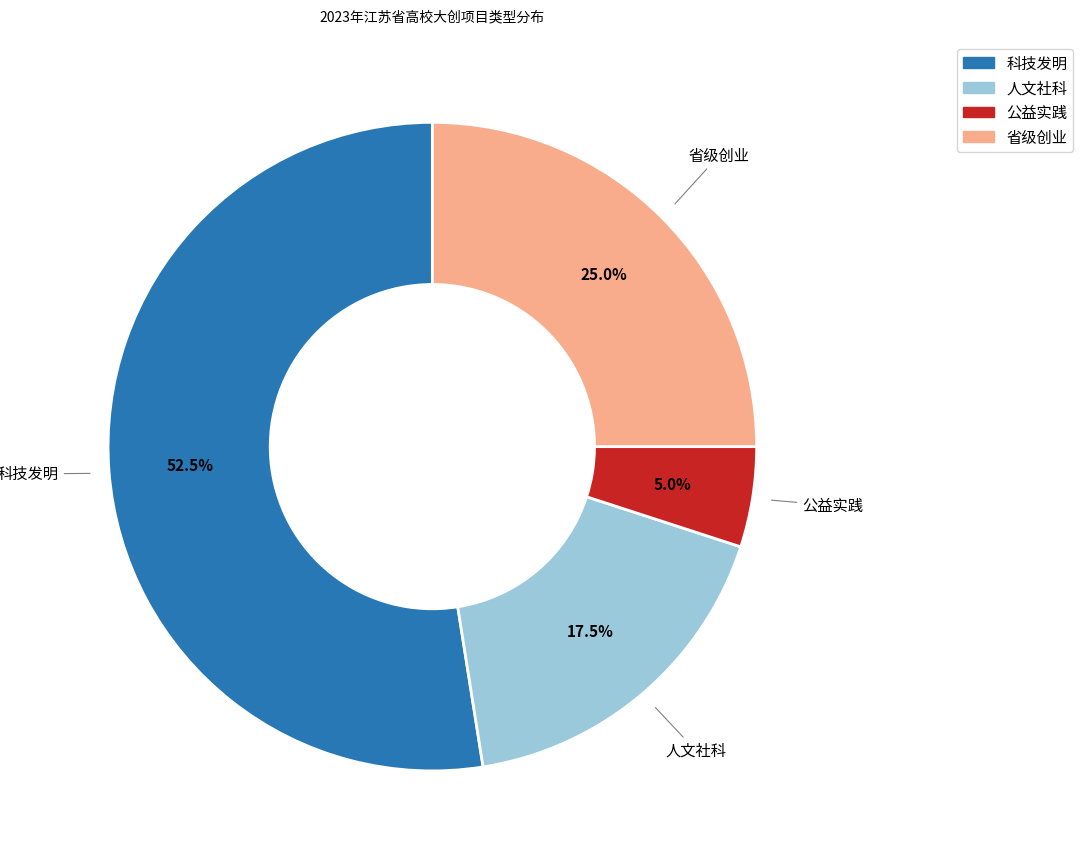

Which has a higher value, 公益实践 or 科技发明?

科技发明